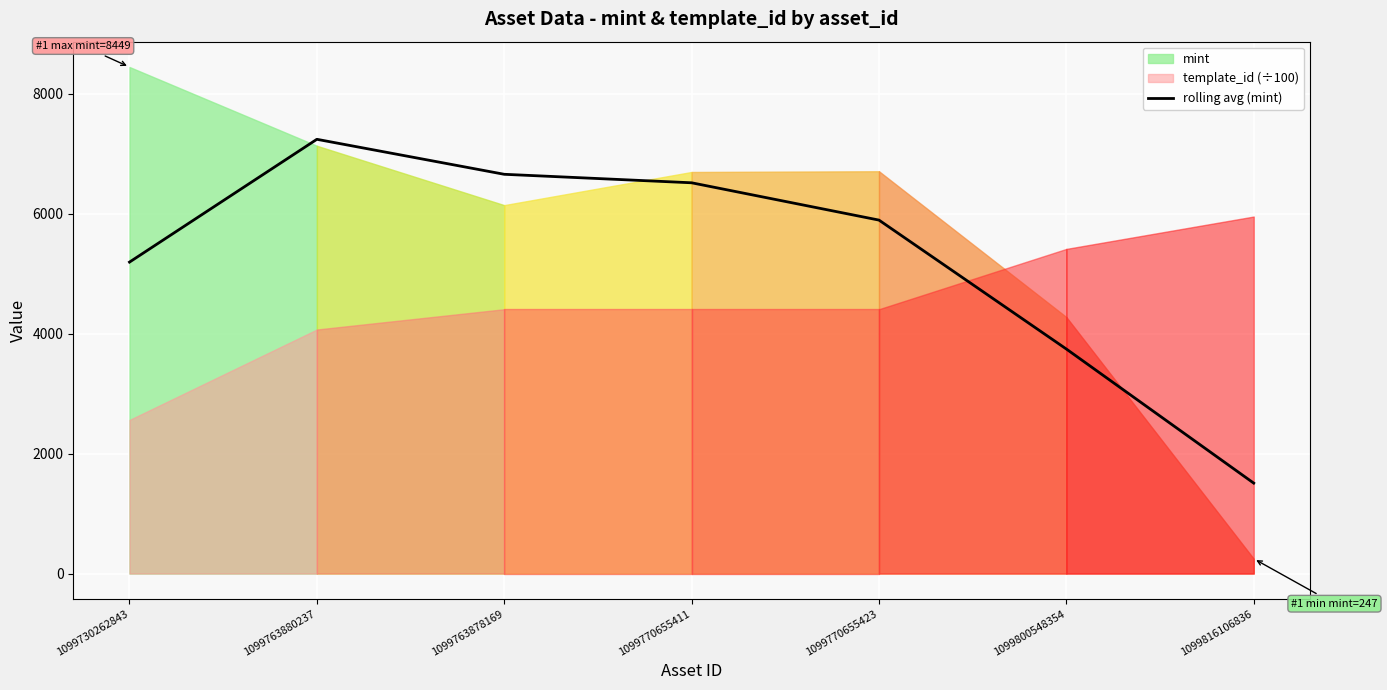

What is the label of the 3rd point from the left?

1099763878169